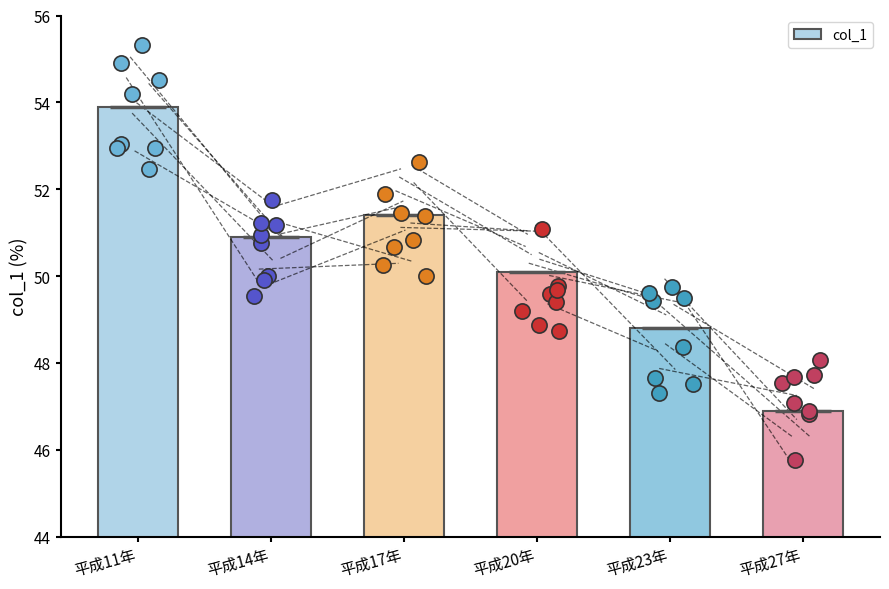

What is the change in value from 平成23年 to 平成27年?

-1.9